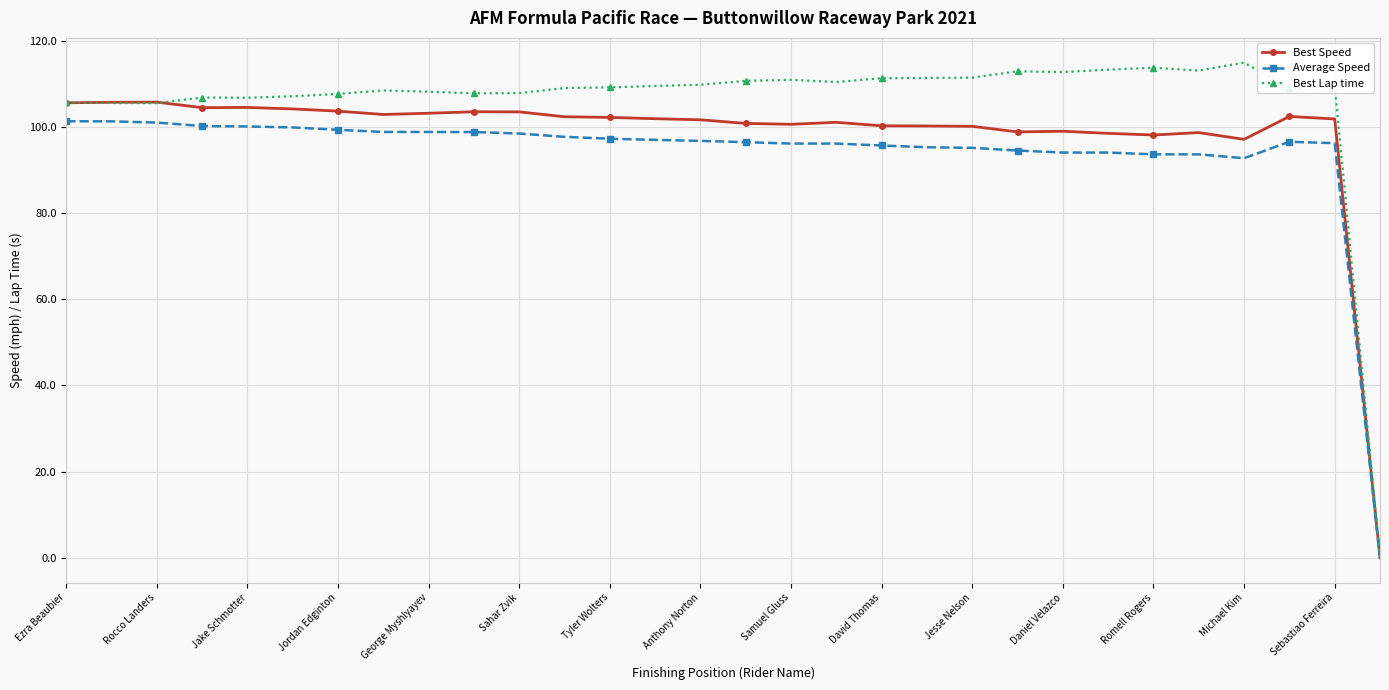

Rank the series by their average value, from lowest to highest.

Average Speed, Best Speed, Best Lap time